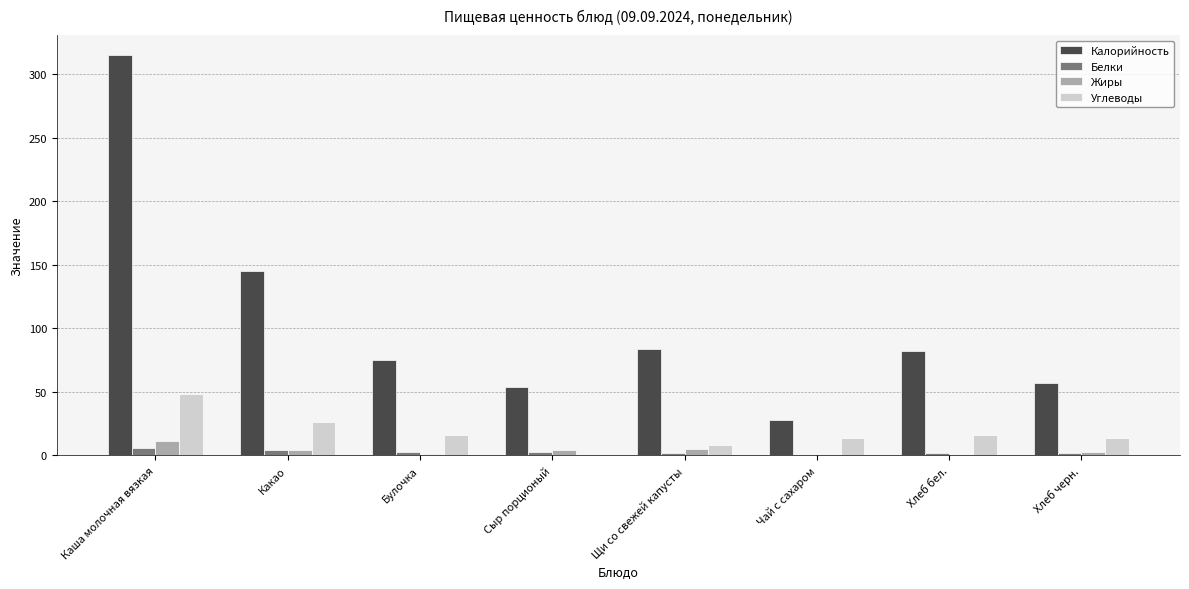

Which series has the largest total across all categories?

Калорийность